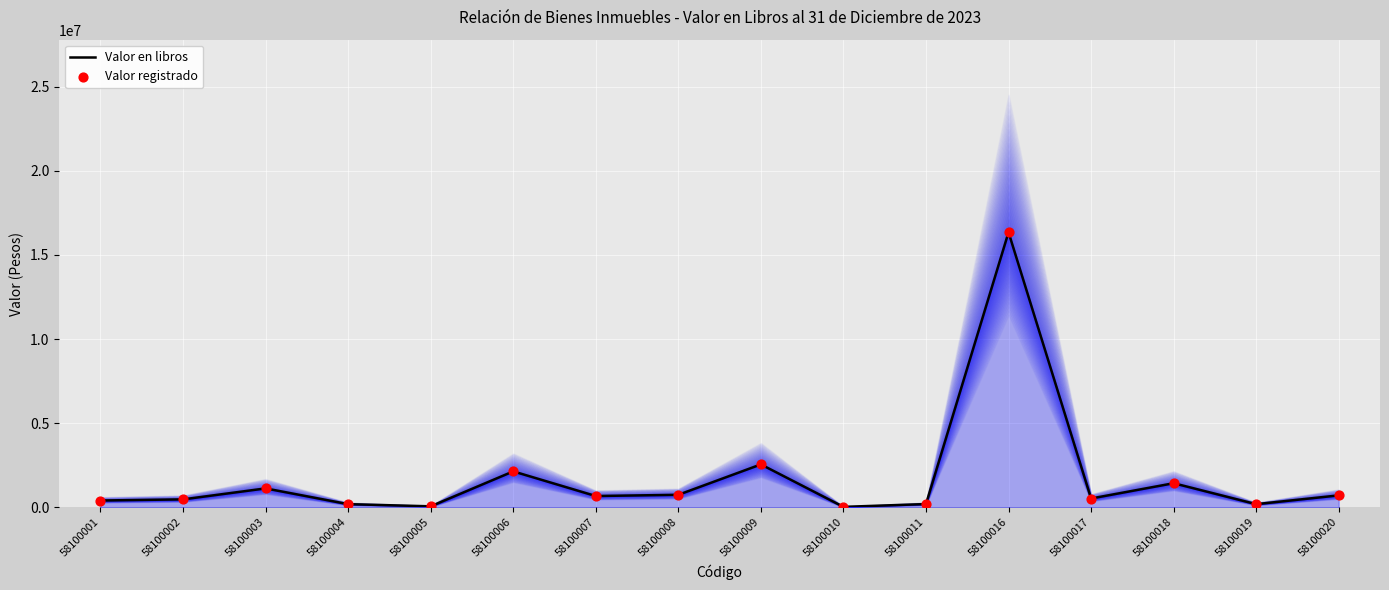

At how many categories does at least one series exceed 10410811?

1